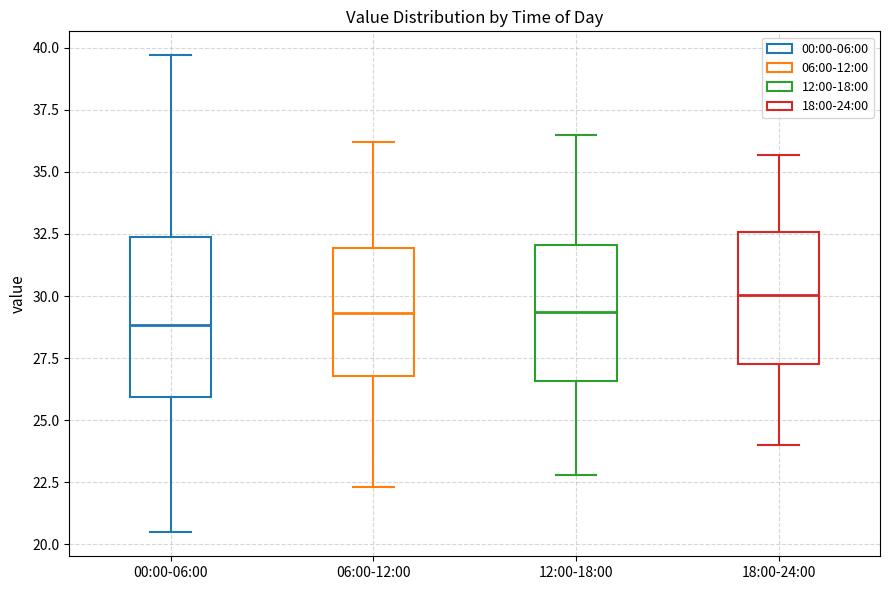

Reading left to right, read every box against the y-axis: the position of its median line, the range the box covers, and the ends of its whiskers. The values are not printed on the chart, so give them approximately, as read against the axis.

00:00-06:00: median 29.0, box 26.0 to 32.5, whiskers 20.5 to 39.5
06:00-12:00: median 29.5, box 27.0 to 32.0, whiskers 22.5 to 36.0
12:00-18:00: median 29.5, box 26.5 to 32.0, whiskers 23.0 to 36.5
18:00-24:00: median 30.0, box 27.5 to 32.5, whiskers 24.0 to 35.5